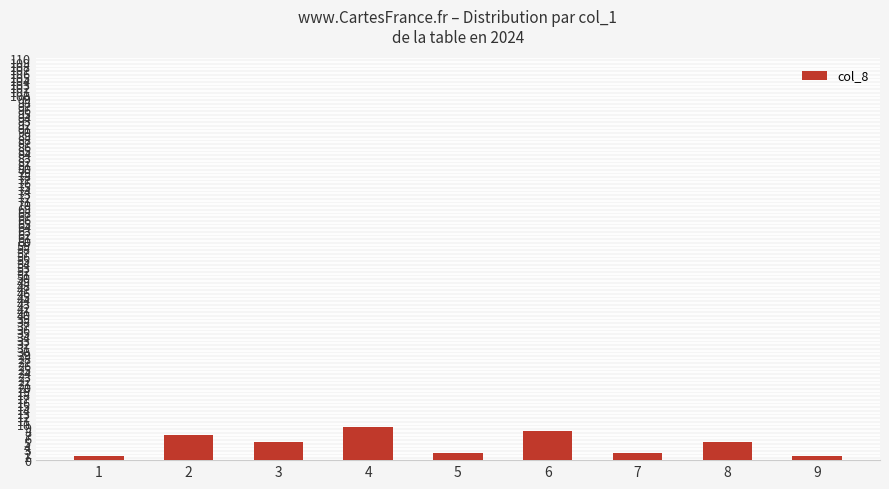

How many series are shown in this chart?

1